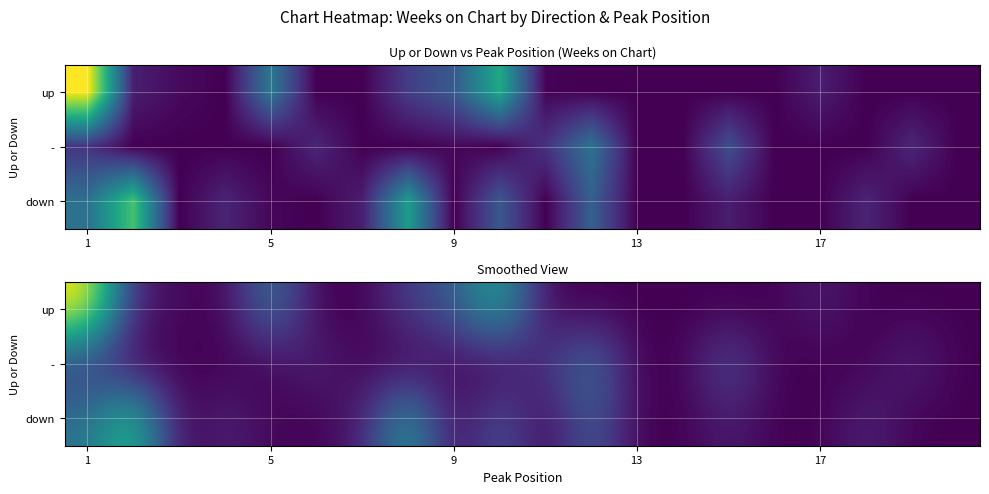

Rank the series by their maximum value, from highest to lowest.

up, down, -